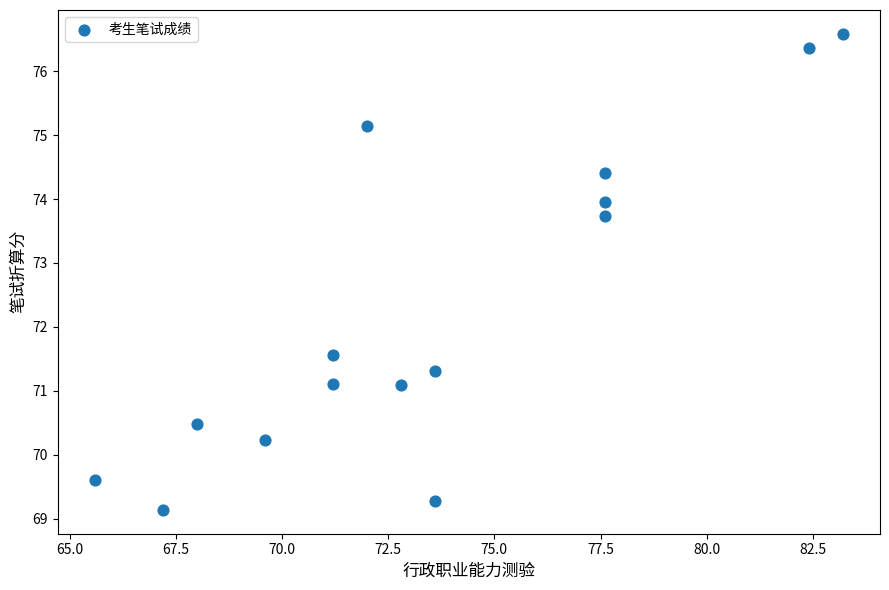

What Y value in the scatter plot is closest to 72?

71.6